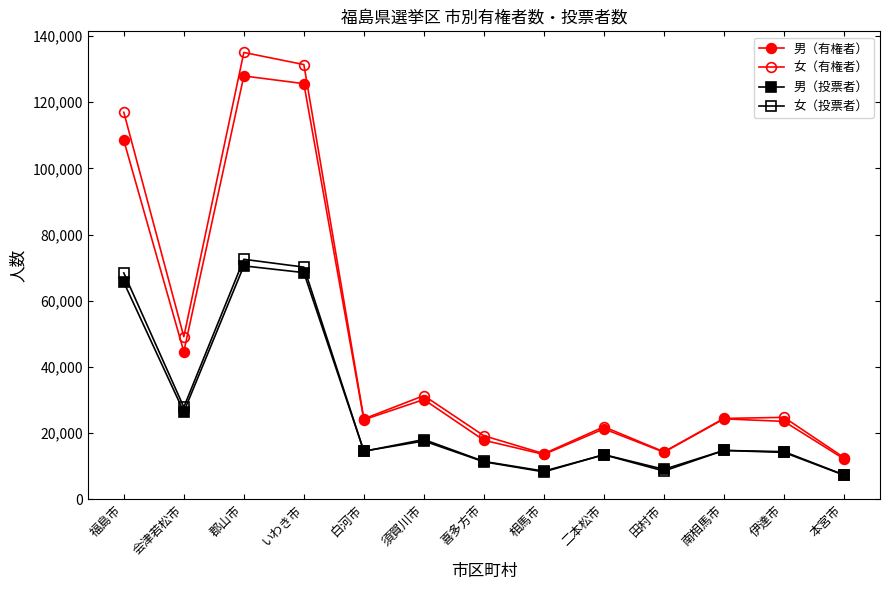

True or false: 女（投票者） has a value of 14743 at 南相馬市.

True